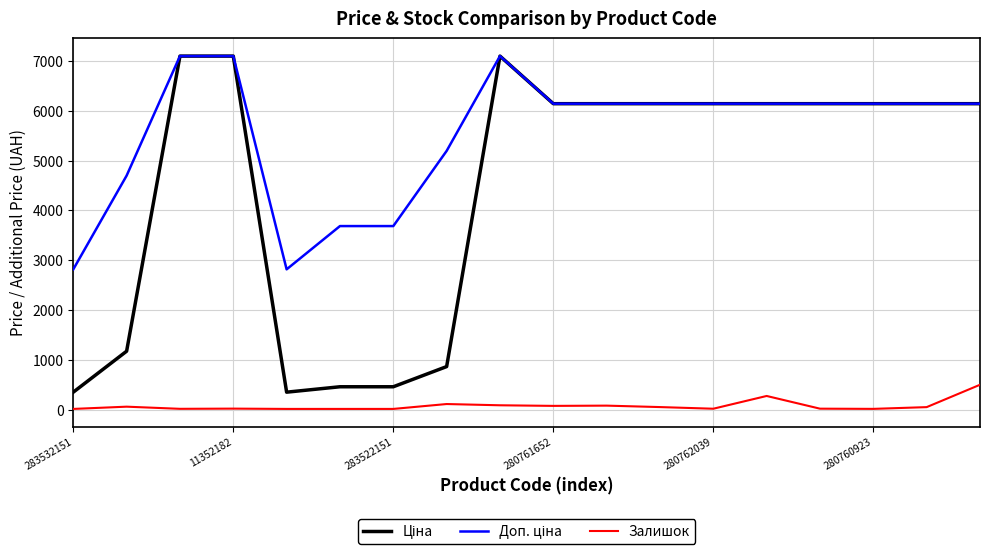

What is the maximum value shown in the chart?

7098.8